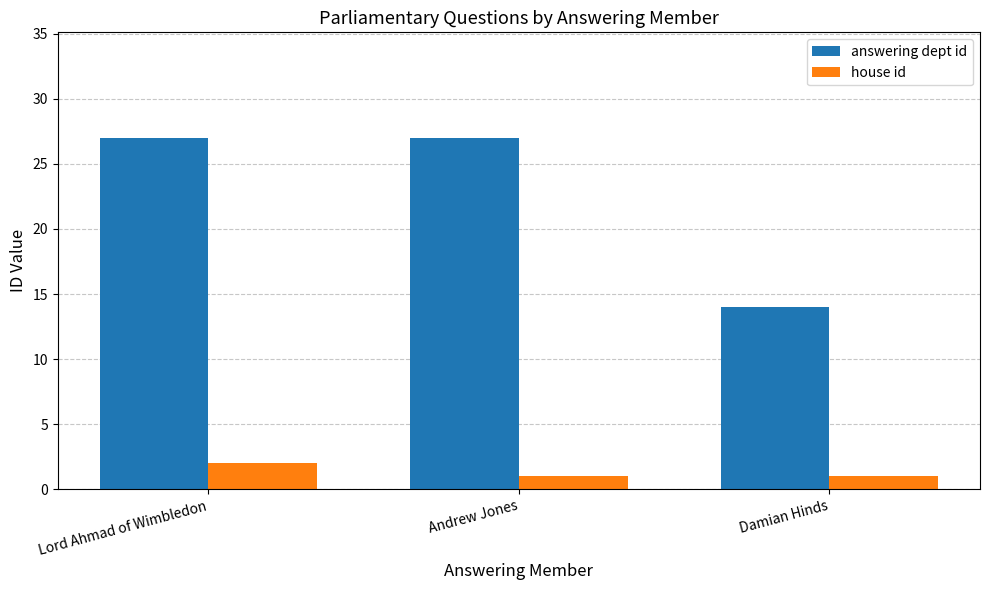

List the series in order of their peak value, lowest first.

house id, answering dept id